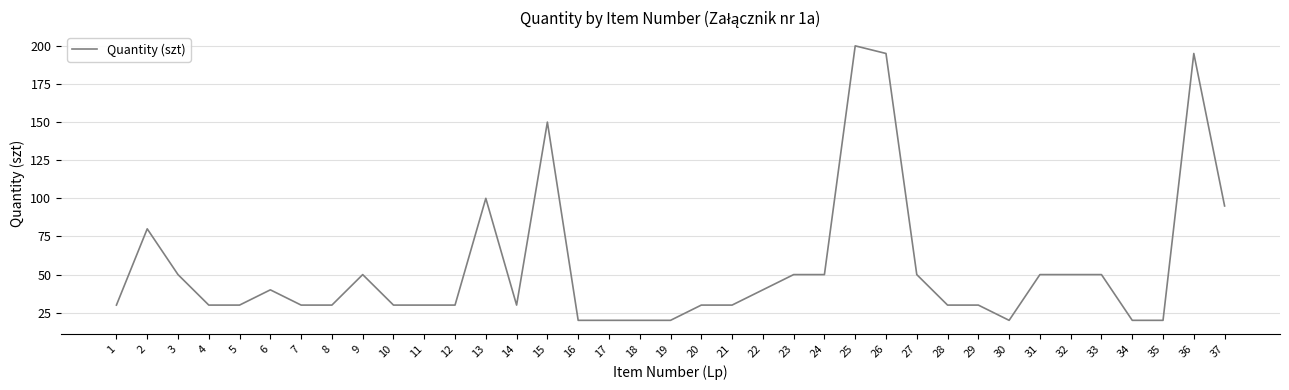

What is the average value?

55